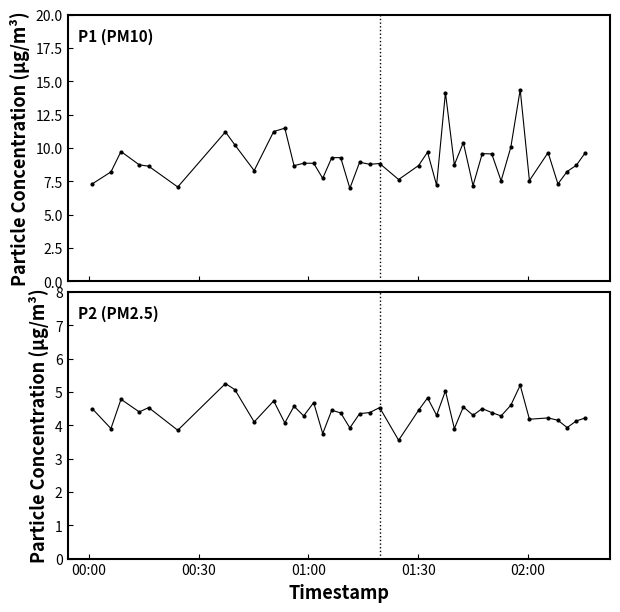

Reading left to right, what are all the values shown in this chart?

P1 (PM10): 7.3	8.2	9.7	8.7	8.6	7.1	11.2	10.2	8.3	11.2	11.5	8.7	8.8	8.8	7.7	9.3	9.3	7.0	8.9	8.8	8.8	7.6	8.7	9.7	7.2	14.2	8.7	10.4	7.2	9.6	9.6	7.5	10.1	14.4	7.5	9.7	7.3	8.2	8.7	9.7
P2 (PM2.5): 4.5	3.9	4.8	4.4	4.5	3.9	5.2	5.1	4.1	4.7	4.1	4.6	4.3	4.7	3.8	4.5	4.4	3.9	4.3	4.4	4.5	3.5	4.5	4.8	4.3	5.0	3.9	4.5	4.3	4.5	4.4	4.3	4.6	5.2	4.2	4.2	4.2	3.9	4.1	4.2